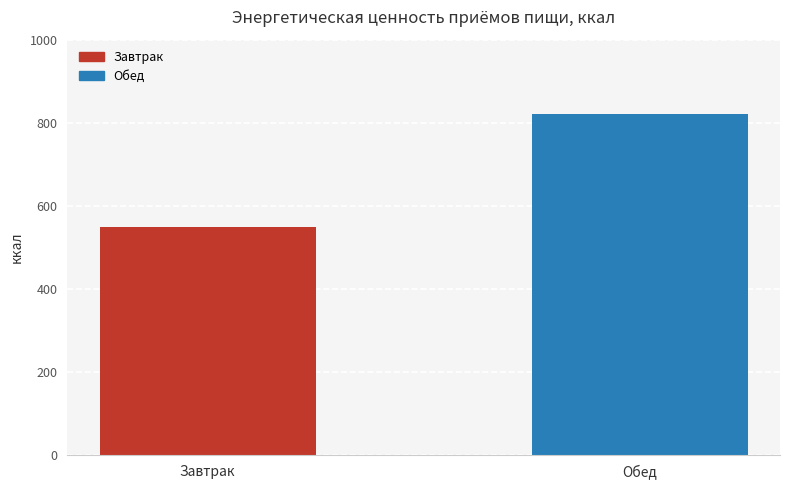

At which category does the chart reach its minimum across all series?

Завтрак